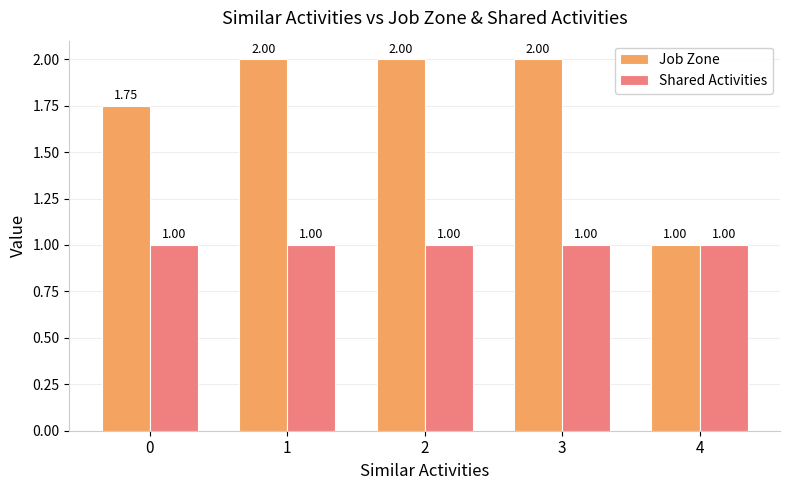

True or false: Shared Activities has a value of 1.8 at 3.

False